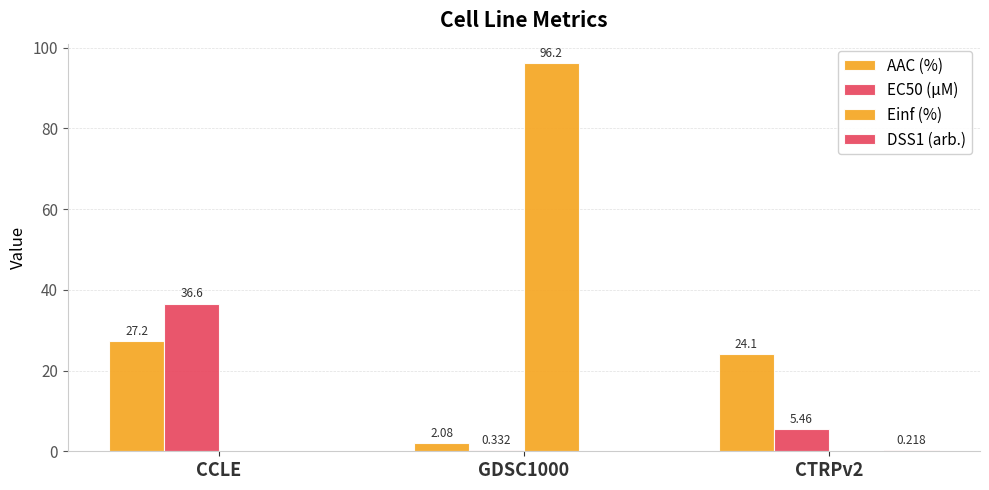

Does the chart contain stacked bars?

No